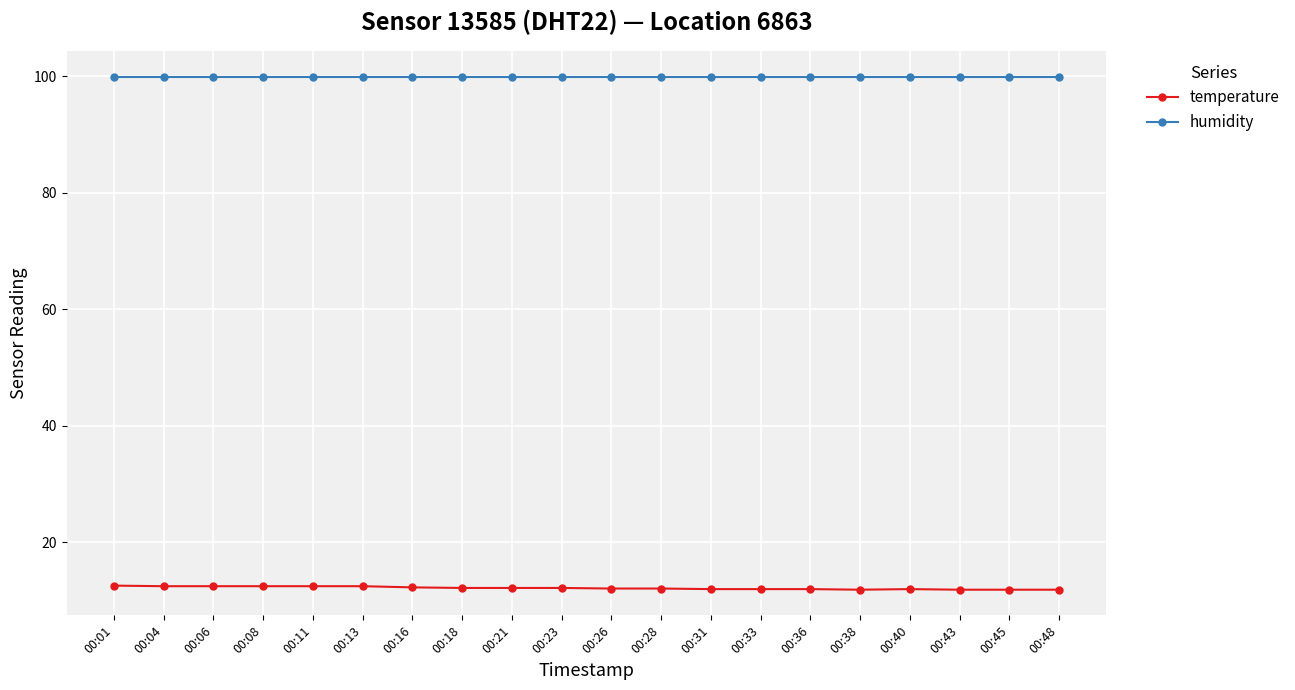

True or false: temperature has a value of 17.2 at 00:31.

False